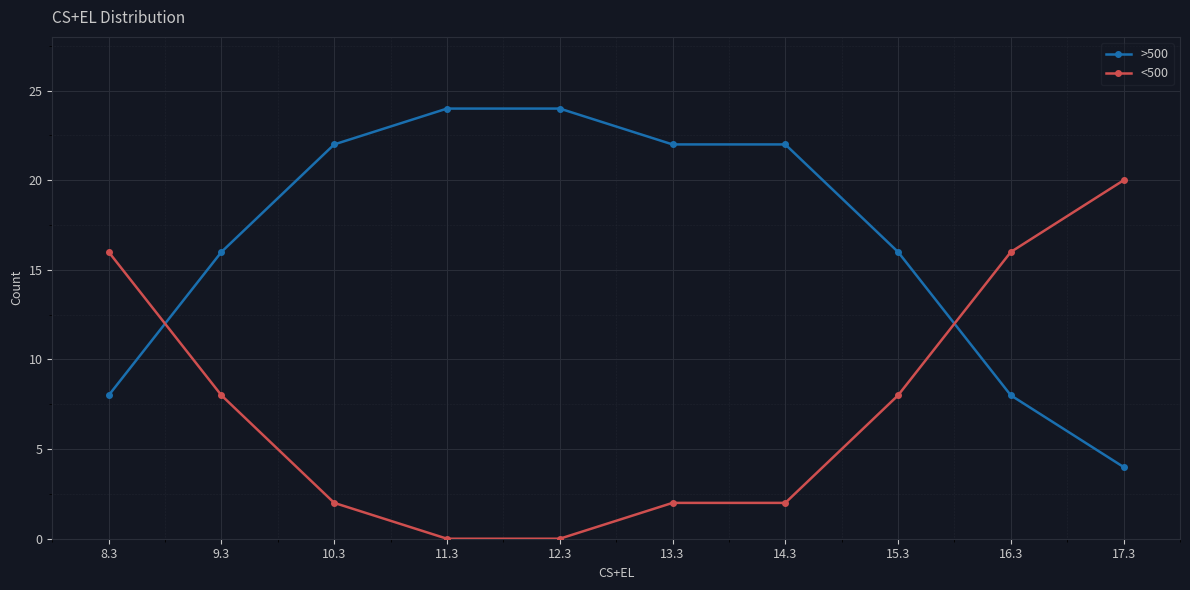

What is the total value across all series at 13.3?

24